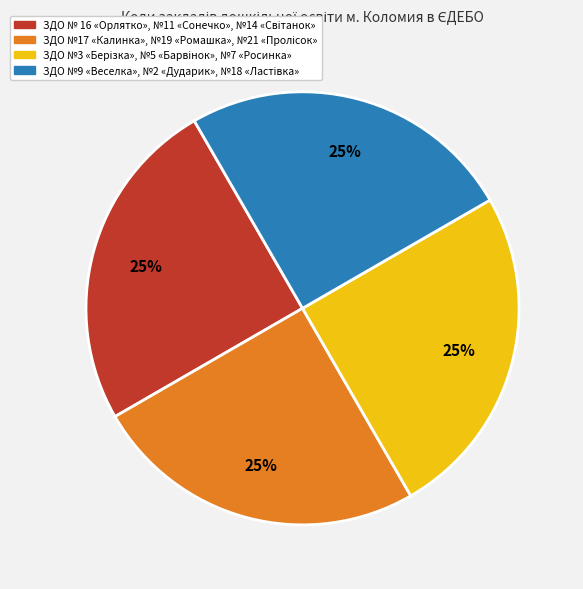

To the nearest percent, what is the average slice percentage?

25%